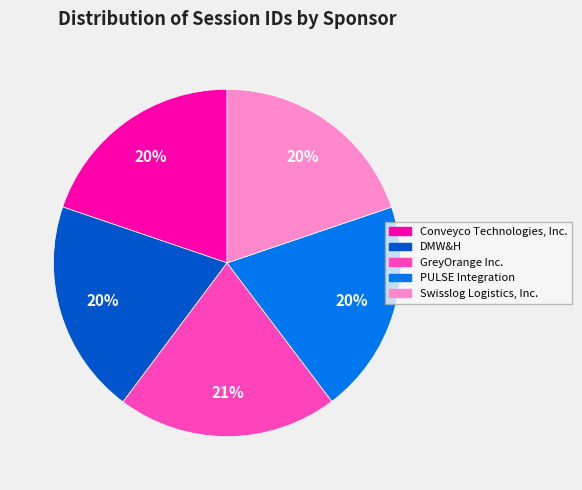

Is there a majority slice in this chart?

No